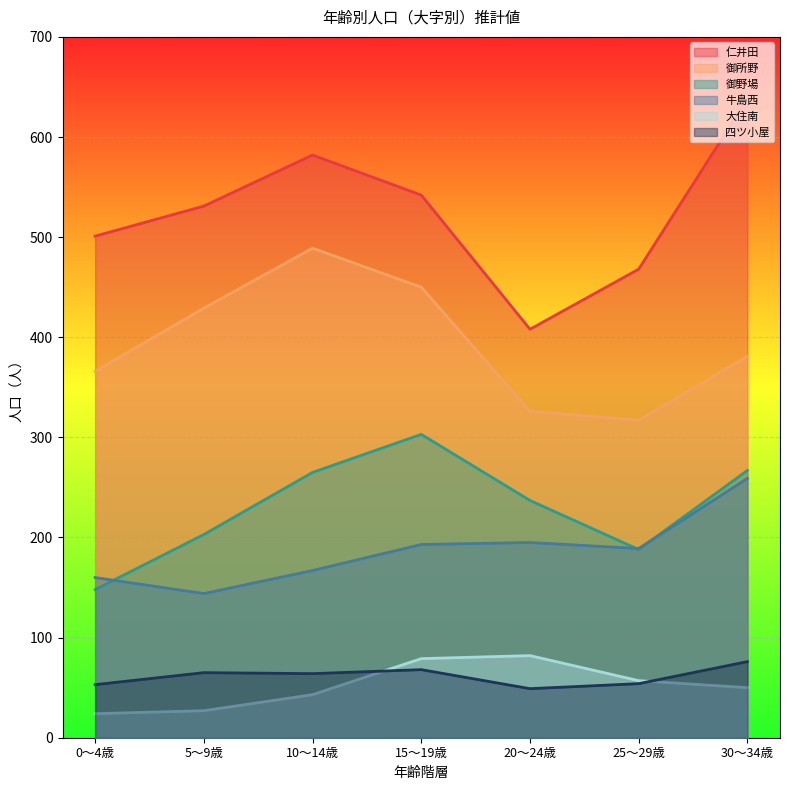

What is the difference between the highest and lowest values at 10～14歳?

539